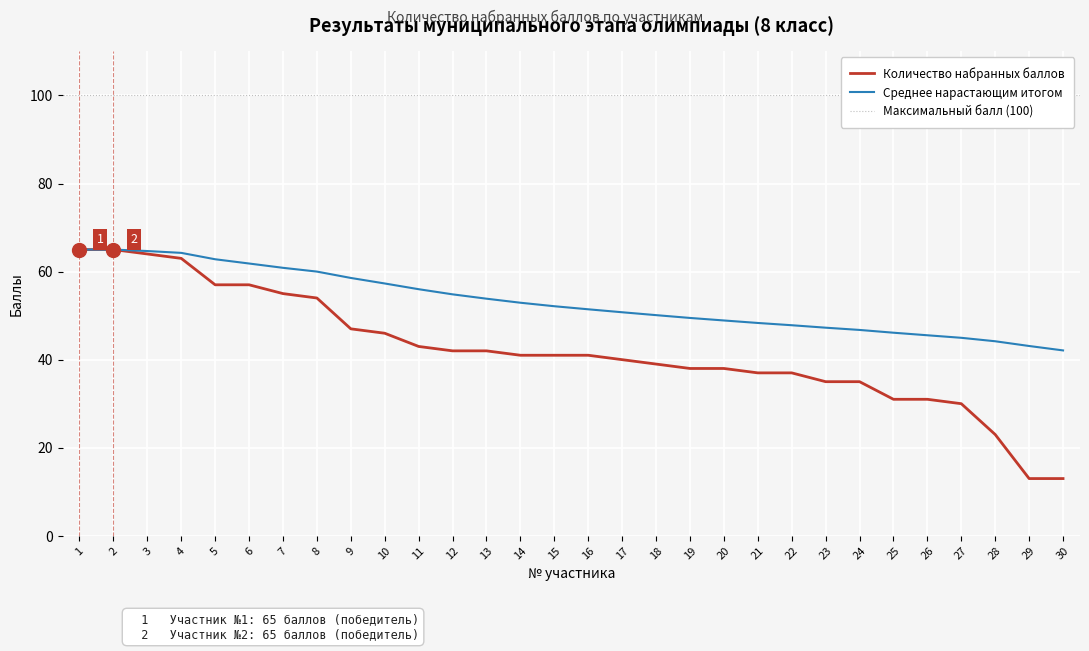

What is the value of the 18th point from the left?

39